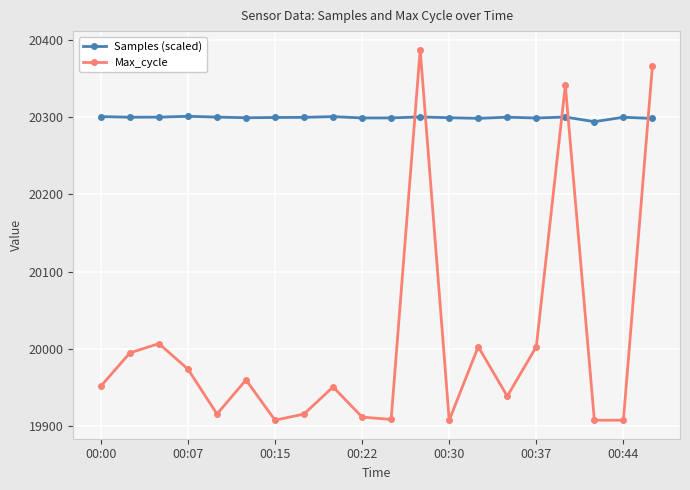

What is the value of the Max_cycle point at the 13th from the left?

19908.0